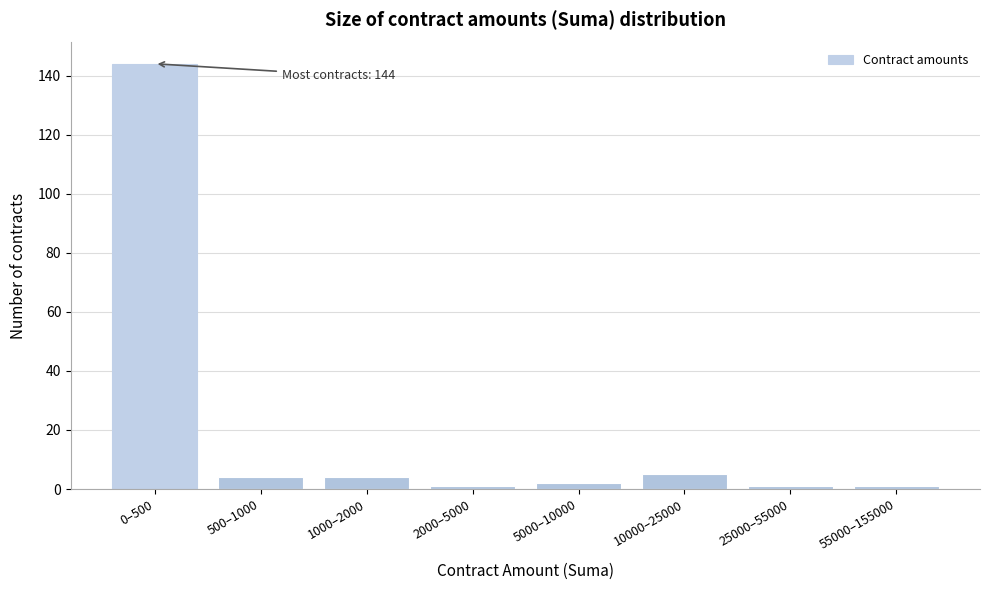

Reading left to right, transcribe all the data shown in this chart.

0–500=144	500–1000=4	1000–2000=4	2000–5000=1	5000–10000=2	10000–25000=5	25000–55000=1	55000–155000=1